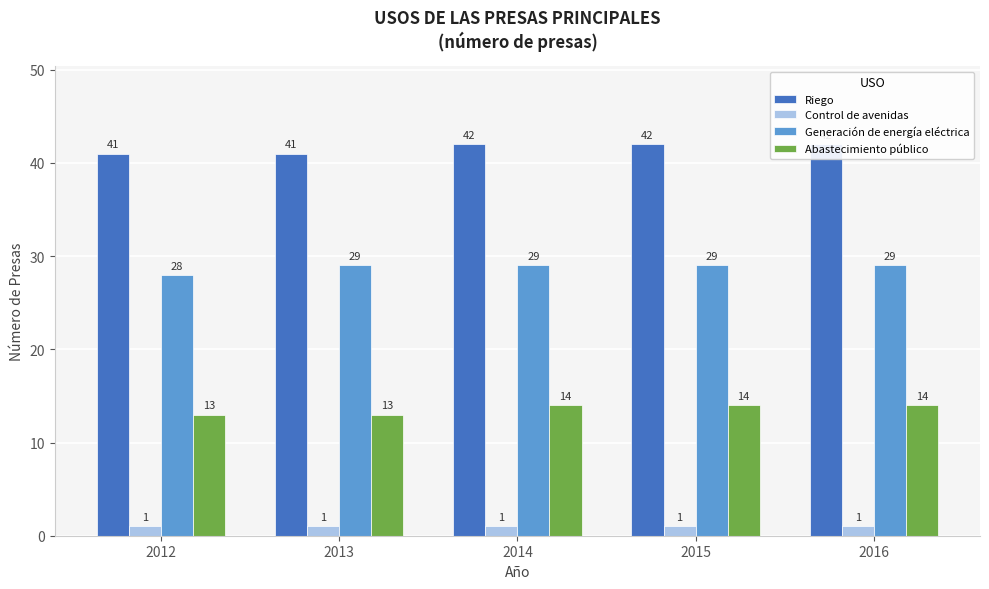

What is the difference between the maximum and minimum values in the Generación de energía eléctrica series?

1